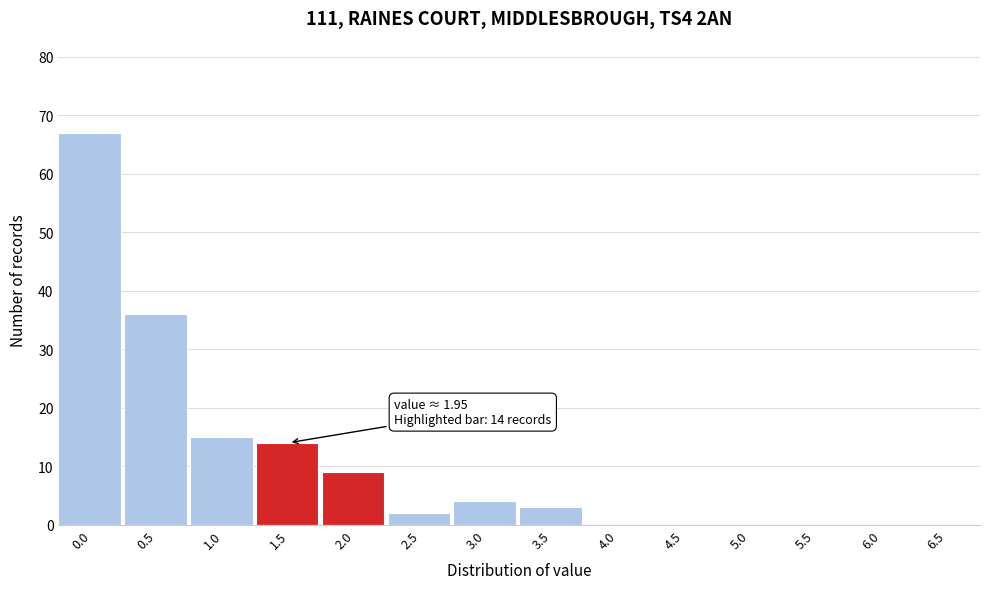

Reading left to right, what are all the values shown in this chart?

0.0=67	0.5=36	1.0=15	1.5=14	2.0=9	2.5=2	3.0=4	3.5=3	4.0=0	4.5=0	5.0=0	5.5=0	6.0=0	6.5=0